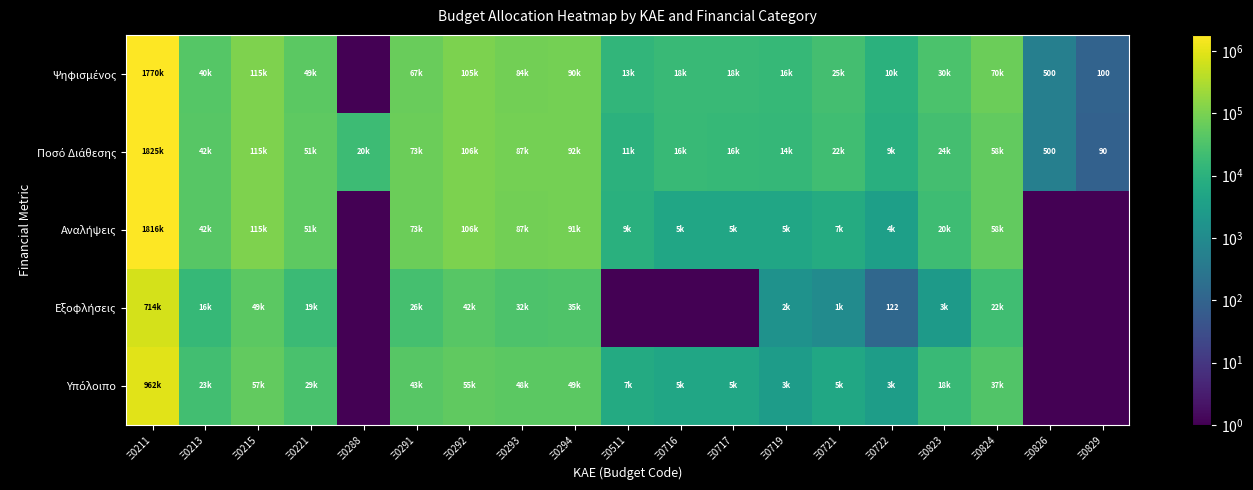

What is the difference between the maximum and minimum values in the Εξοφλήσεις series?

714330.2